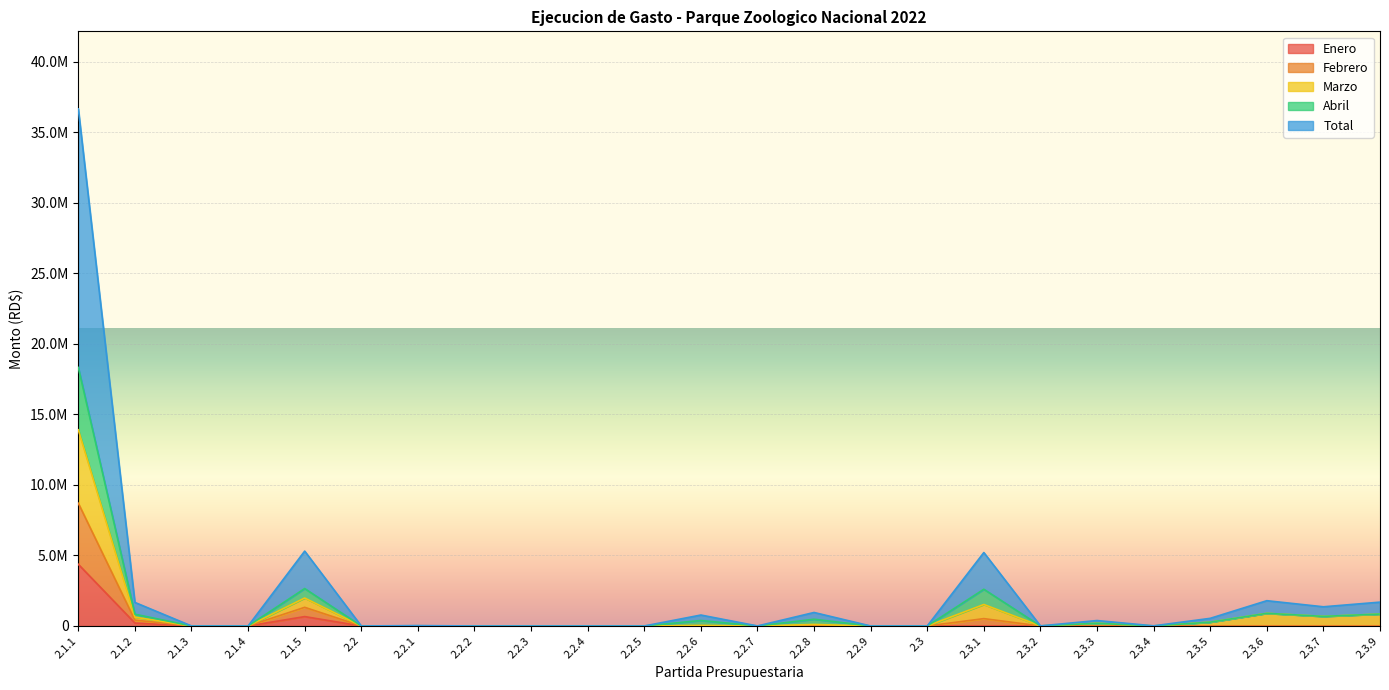

At which category does Febrero reach its first local peak?

2.1.5